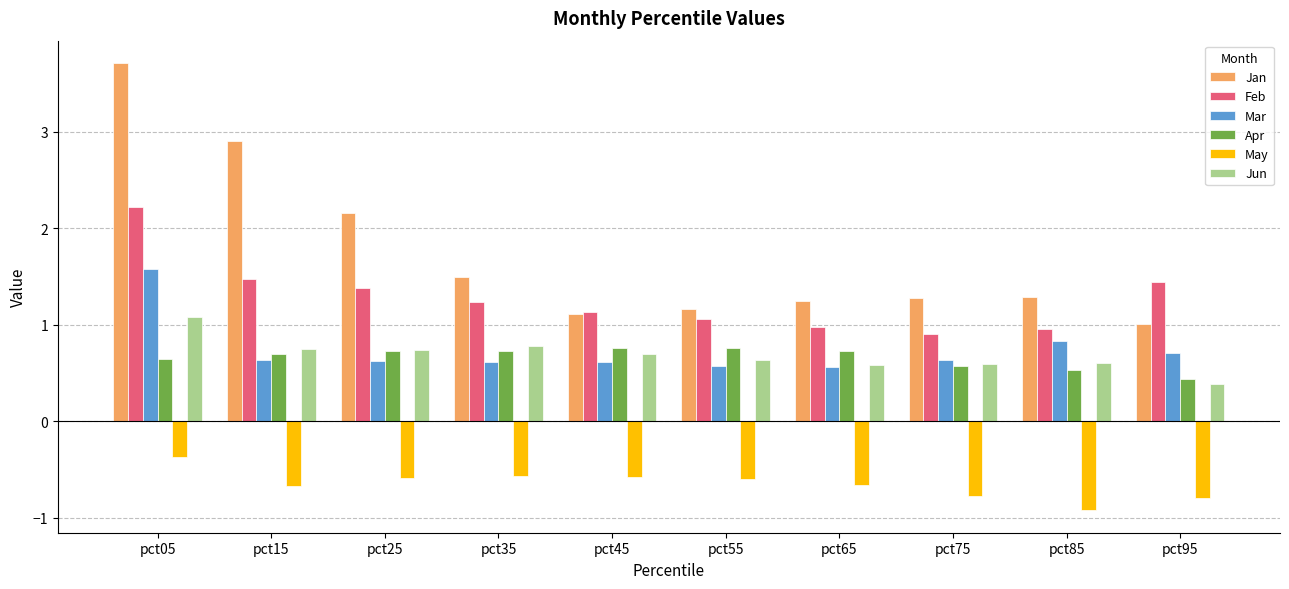

How many bars are there in each group?

6